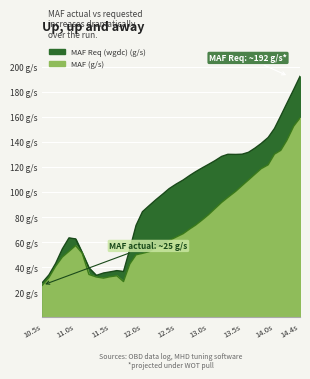

The MAF (g/s) series shows 27.5 at 12.894. True or false?

False